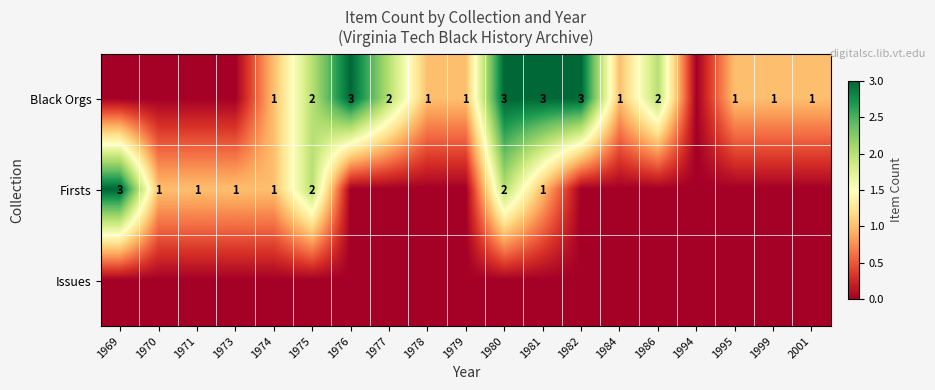

What is the difference between the highest and lowest values at 1975?

2